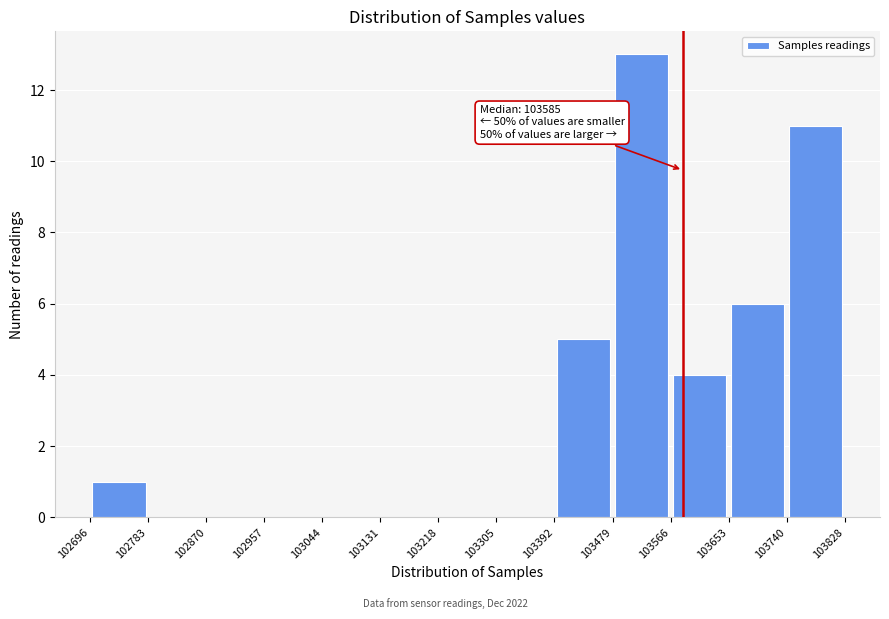

Which range on the x-axis has the tallest bar?

103479 to 103566